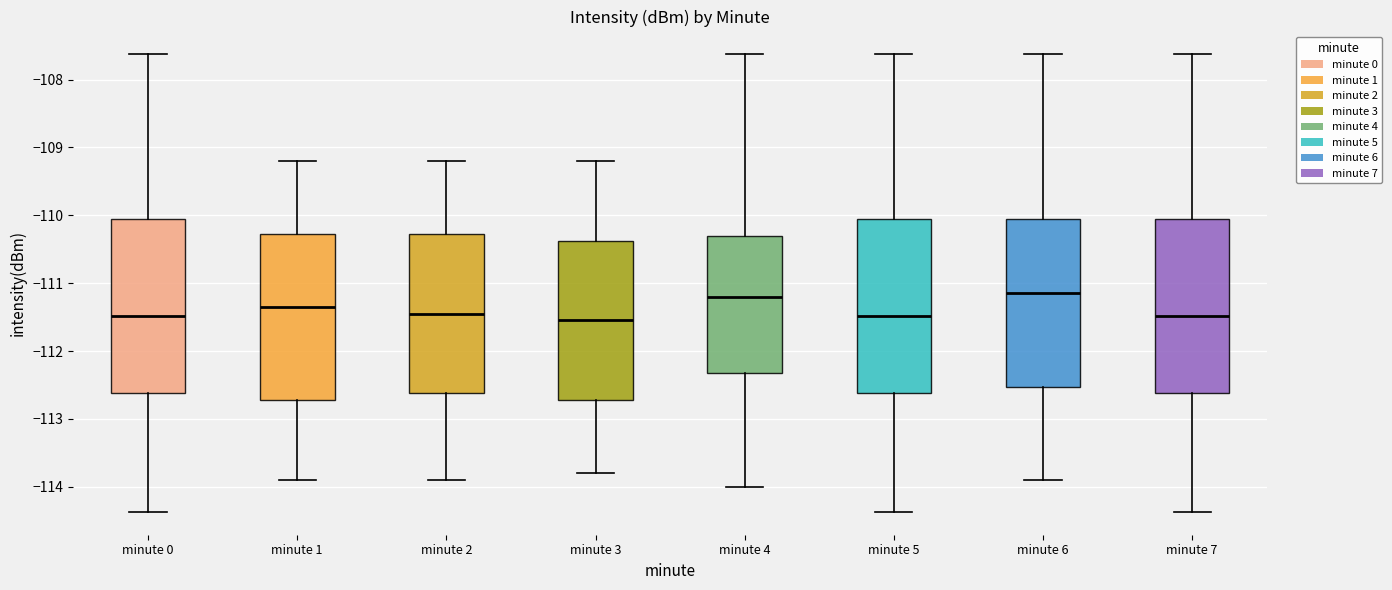

Where does the upper whisker of the box for minute 3 end on the y-axis? The values are not printed on the chart, so give them approximately, as read against the axis.

-109.2